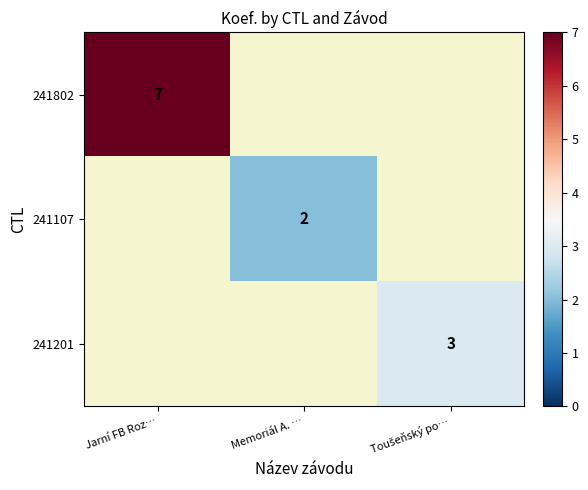

Is it true that 241107 equals 1 at Memoriál A. …?

False